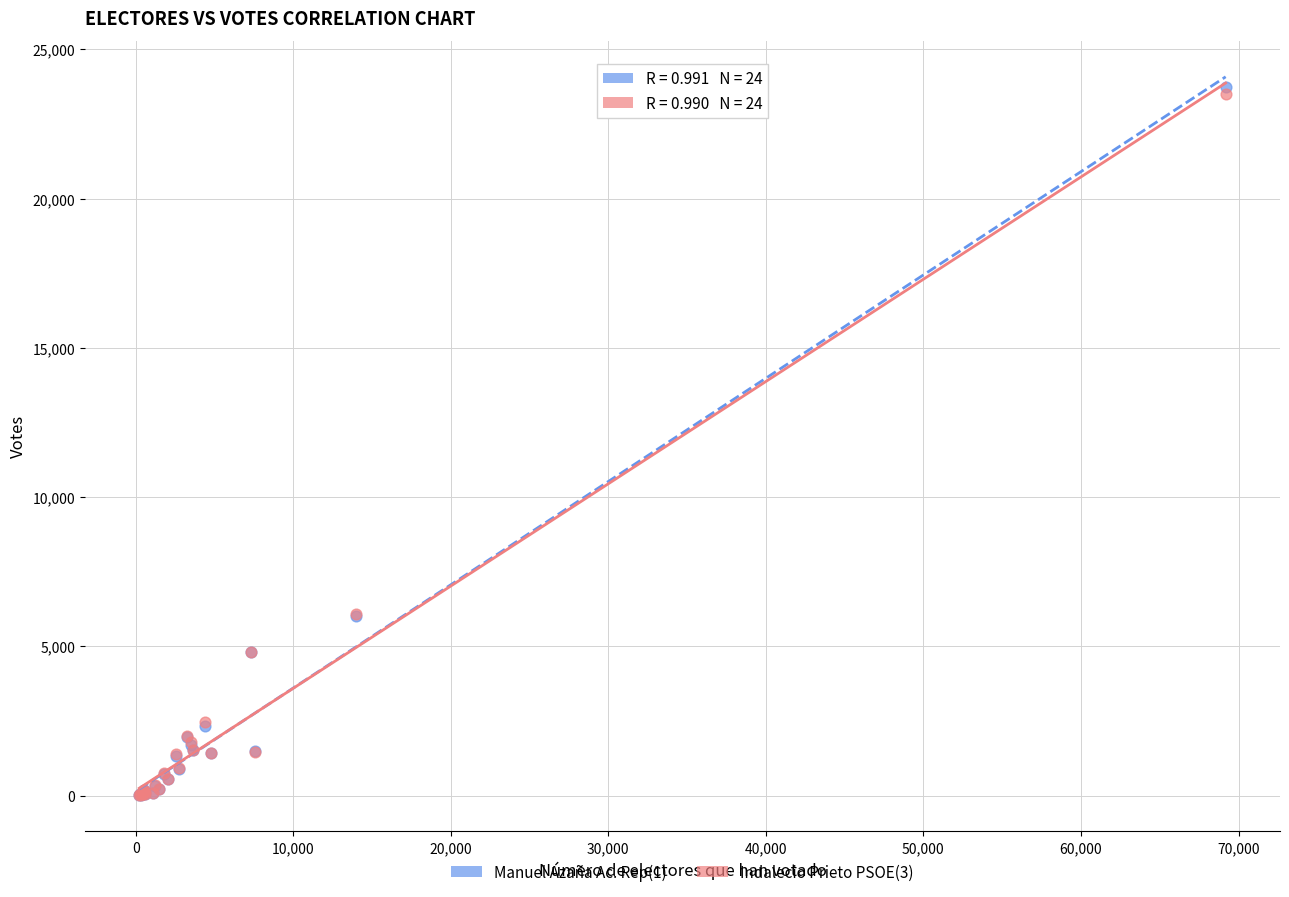

Which series contains the highest Y value?

Manuel Azaña Ac. Rep(1)